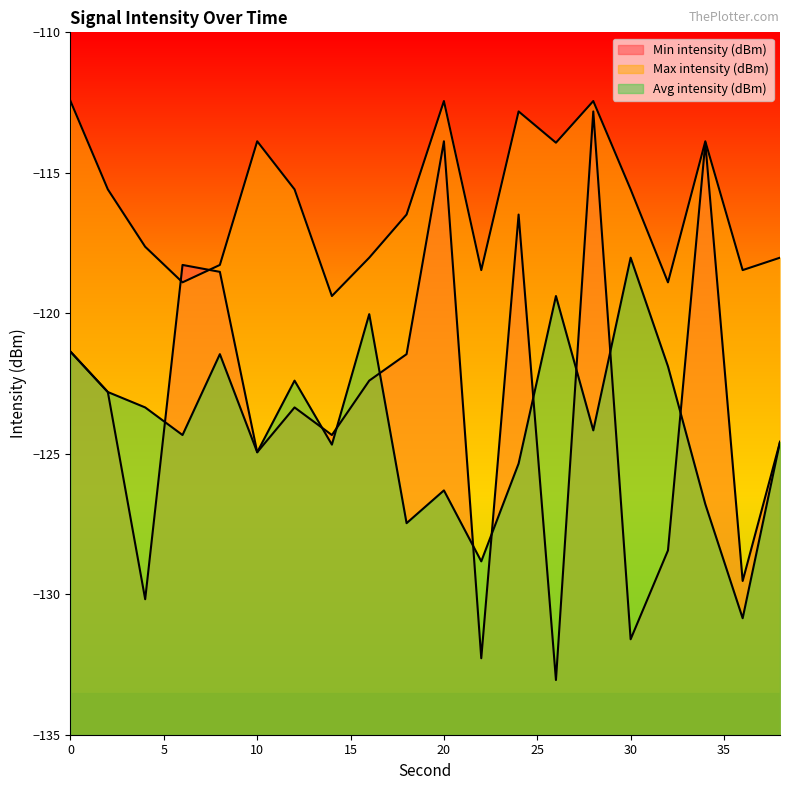

The value of Min intensity (dBm) at 28 is -112.8. True or false?

True